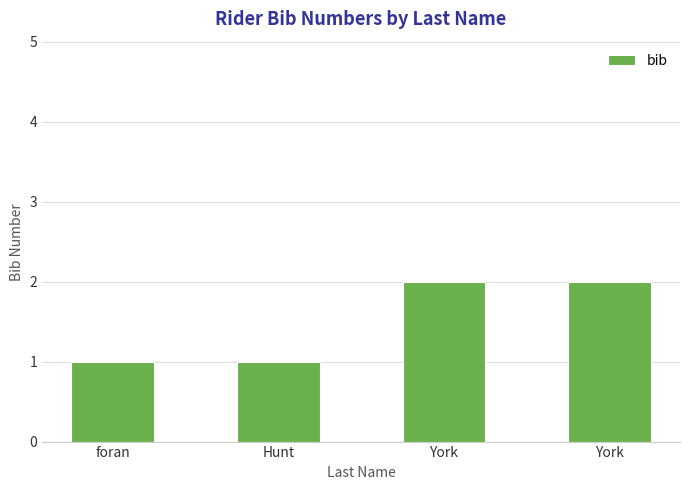

List the labels in order of value, smallest first.

foran, Hunt, York, York